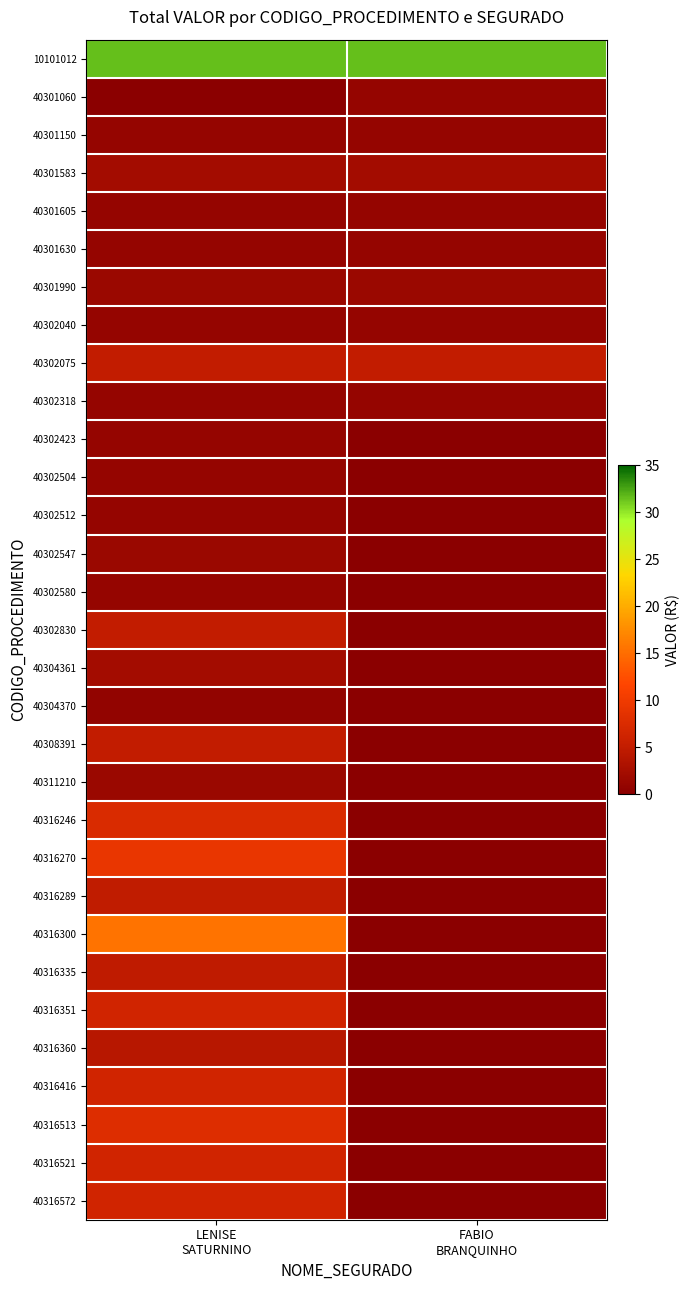

List the series in order of their peak value, lowest first.

40304370, 40301060, 40301150, 40301605, 40301630, 40302040, 40302318, 40302423, 40302504, 40302512, 40302580, 40301990, 40302547, 40311210, 40301583, 40304361, 40316360, 40316335, 40316289, 40302830, 40308391, 40302075, 40316351, 40316416, 40316521, 40316572, 40316246, 40316513, 40316270, 40316300, 10101012